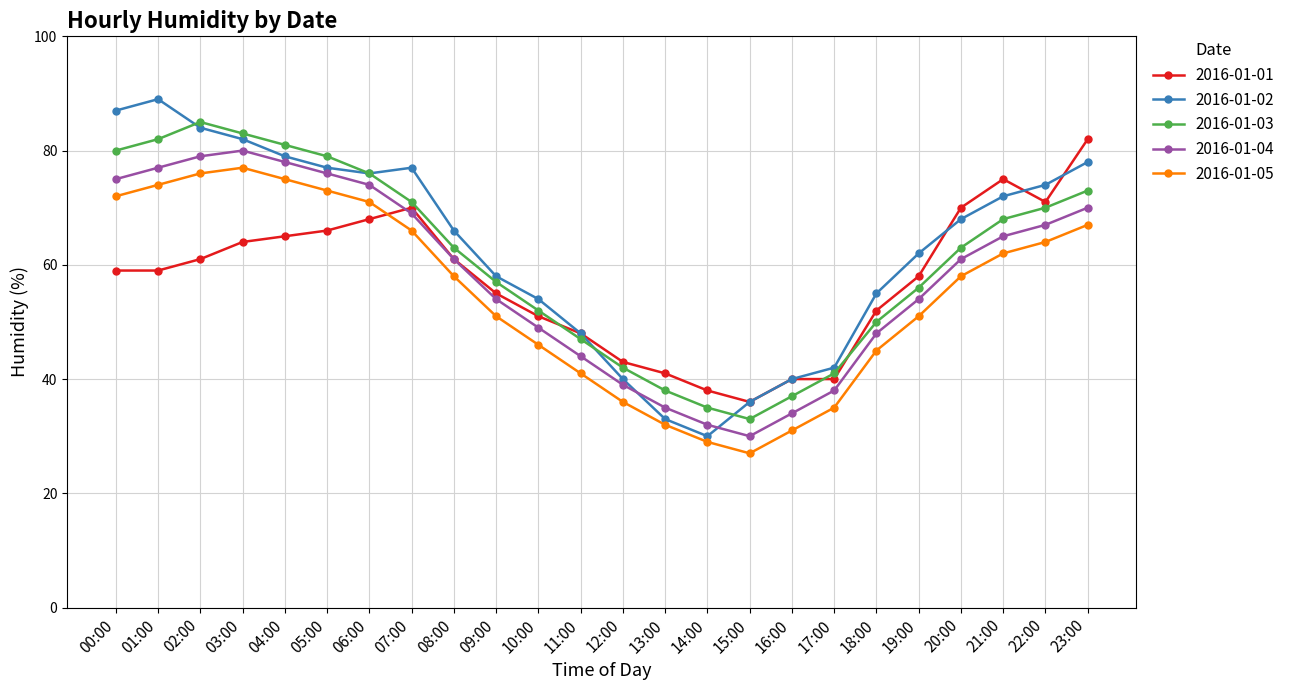

Reading left to right, transcribe all the data shown in this chart.

2016-01-01: 00:00=59	01:00=59	02:00=61	03:00=64	04:00=65	05:00=66	06:00=68	07:00=70	08:00=61	09:00=55	10:00=51	11:00=48	12:00=43	13:00=41	14:00=38	15:00=36	16:00=40	17:00=40	18:00=52	19:00=58	20:00=70	21:00=75	22:00=71	23:00=82
2016-01-02: 00:00=87	01:00=89	02:00=84	03:00=82	04:00=79	05:00=77	06:00=76	07:00=77	08:00=66	09:00=58	10:00=54	11:00=48	12:00=40	13:00=33	14:00=30	15:00=36	16:00=40	17:00=42	18:00=55	19:00=62	20:00=68	21:00=72	22:00=74	23:00=78
2016-01-03: 00:00=80	01:00=82	02:00=85	03:00=83	04:00=81	05:00=79	06:00=76	07:00=71	08:00=63	09:00=57	10:00=52	11:00=47	12:00=42	13:00=38	14:00=35	15:00=33	16:00=37	17:00=41	18:00=50	19:00=56	20:00=63	21:00=68	22:00=70	23:00=73
2016-01-04: 00:00=75	01:00=77	02:00=79	03:00=80	04:00=78	05:00=76	06:00=74	07:00=69	08:00=61	09:00=54	10:00=49	11:00=44	12:00=39	13:00=35	14:00=32	15:00=30	16:00=34	17:00=38	18:00=48	19:00=54	20:00=61	21:00=65	22:00=67	23:00=70
2016-01-05: 00:00=72	01:00=74	02:00=76	03:00=77	04:00=75	05:00=73	06:00=71	07:00=66	08:00=58	09:00=51	10:00=46	11:00=41	12:00=36	13:00=32	14:00=29	15:00=27	16:00=31	17:00=35	18:00=45	19:00=51	20:00=58	21:00=62	22:00=64	23:00=67